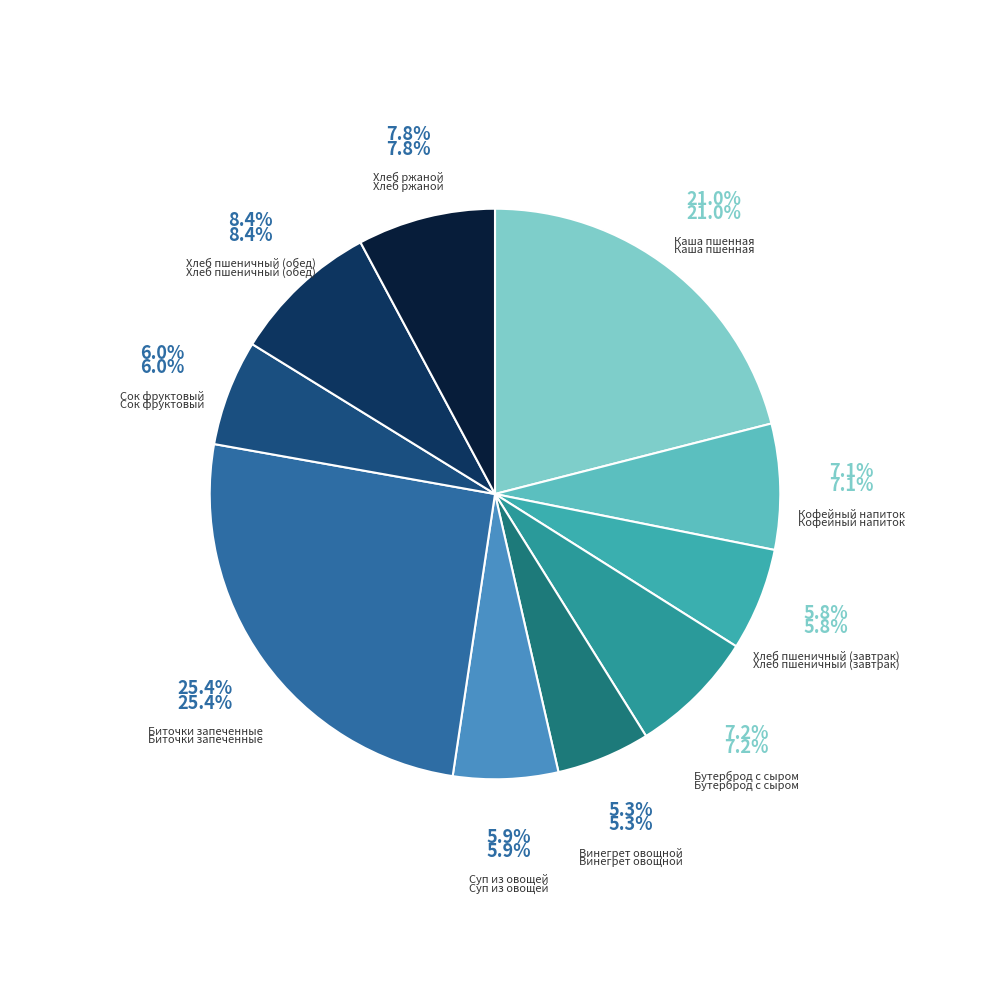

Does any single category account for the majority?

No